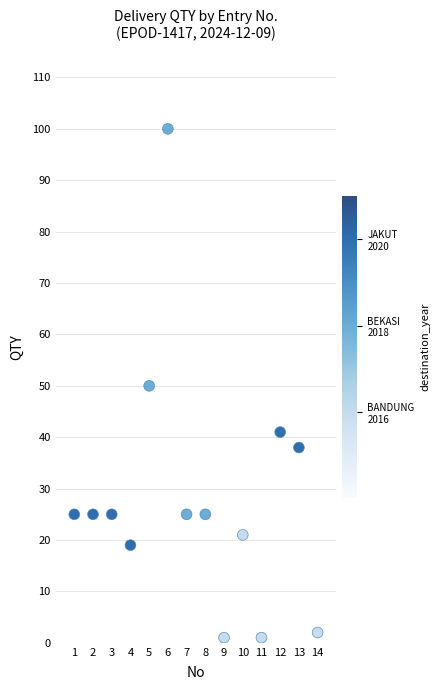

What is the range of Y values (max minus min)?

99